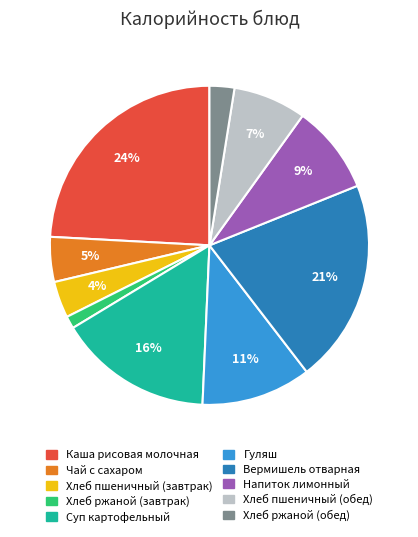

What is the ratio of the value at Суп картофельный to the value at Вермишель отварная?

0.8